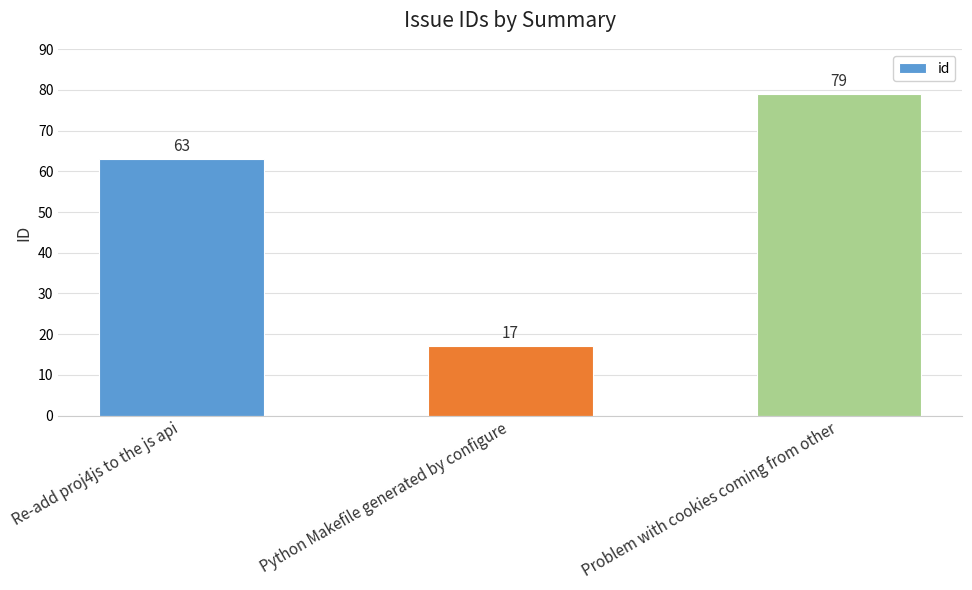

How many series are shown in this chart?

1